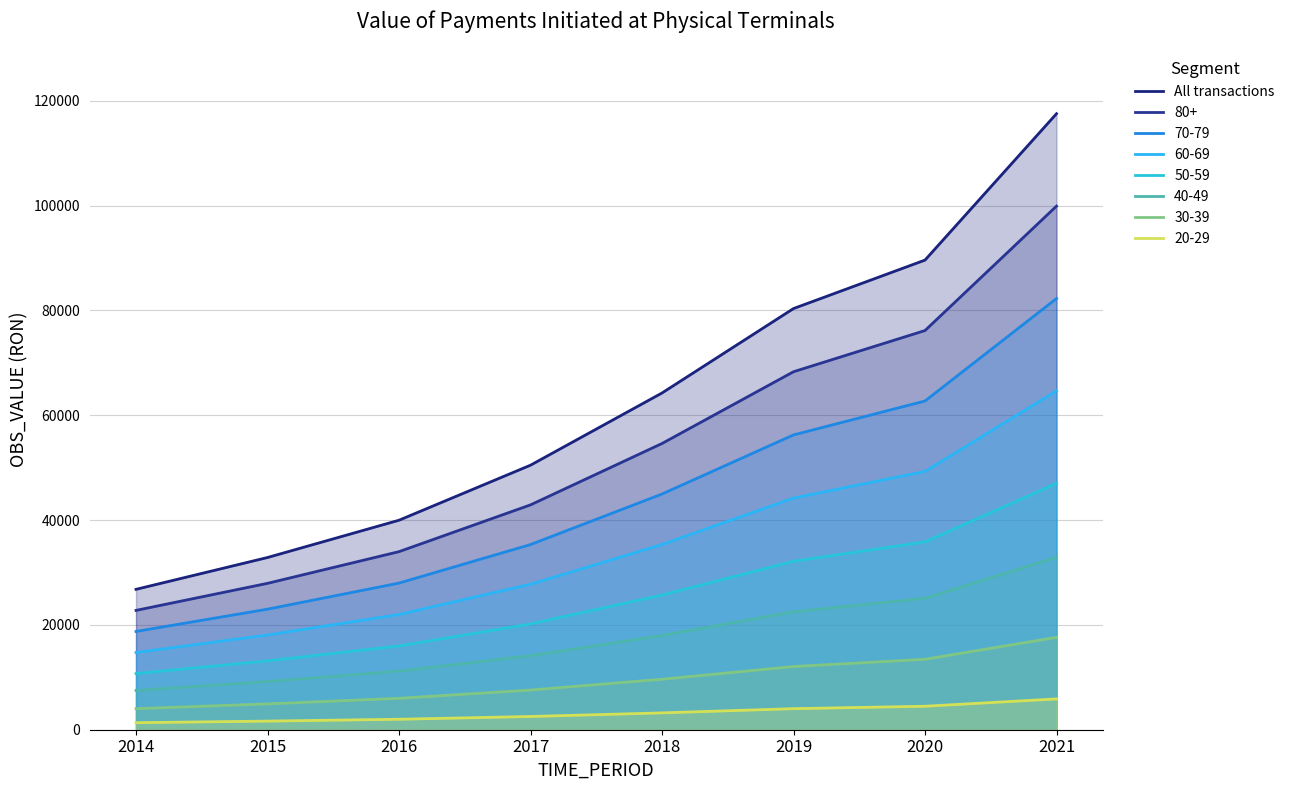

Where does the data first go above 64257?

2018